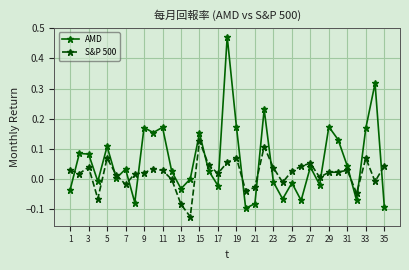

Which series has the largest total across all categories?

AMD